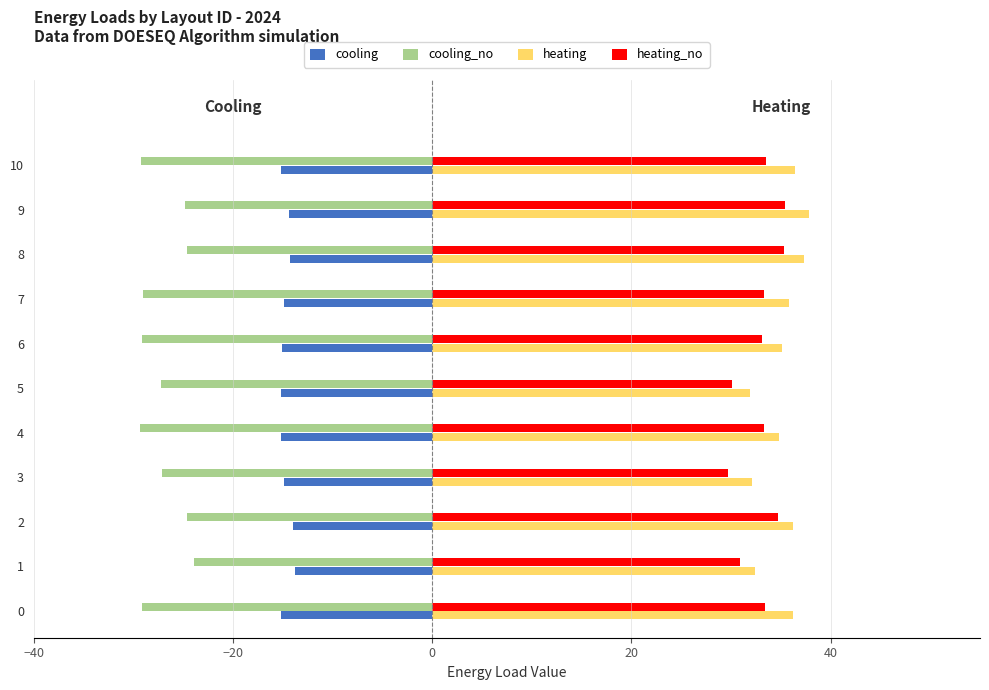

True or false: cooling has a value of -15.1 at 0.

True